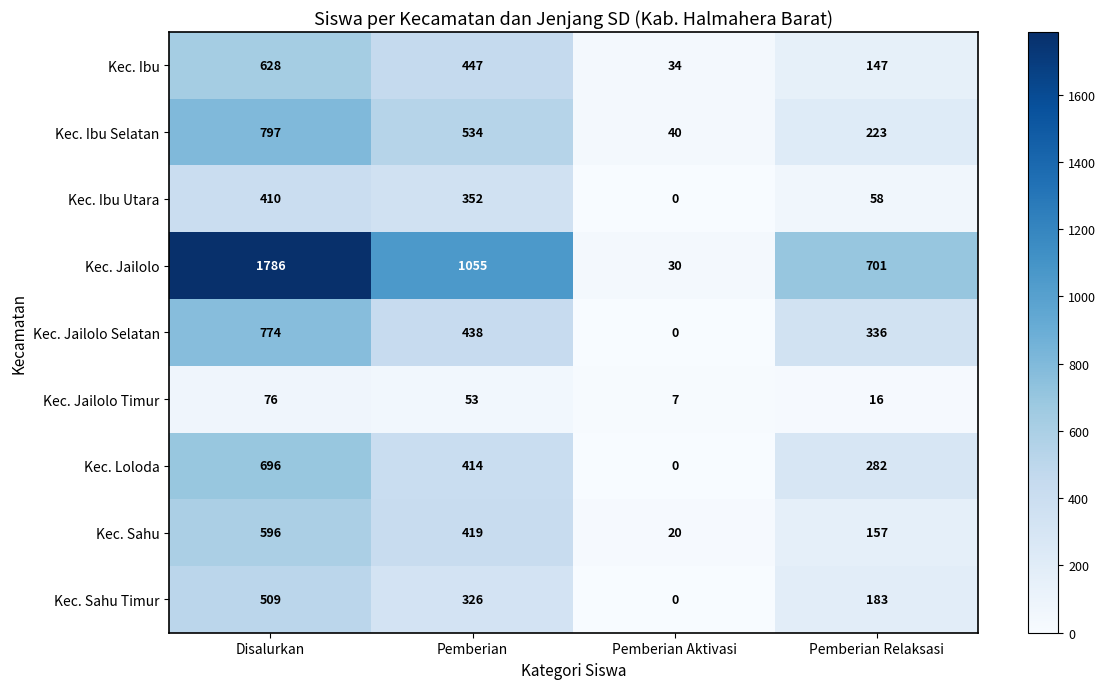

How many categories are shown in the chart?

4